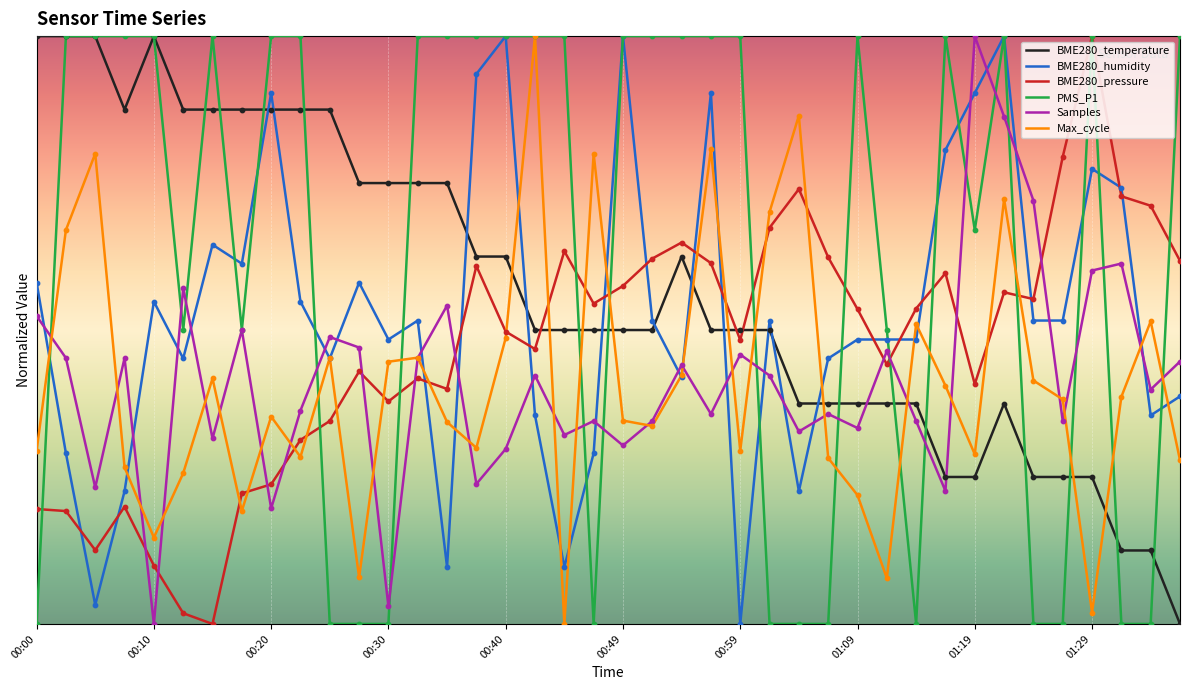

At how many categories does at least one series exceed 0?

40